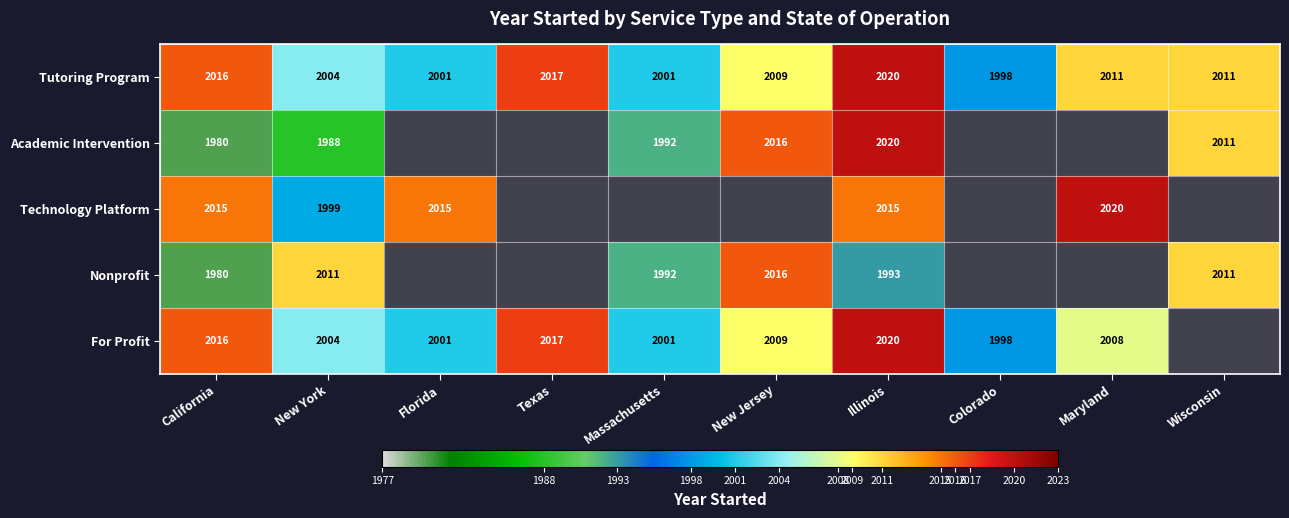

Which category has the highest value across all series?

Illinois